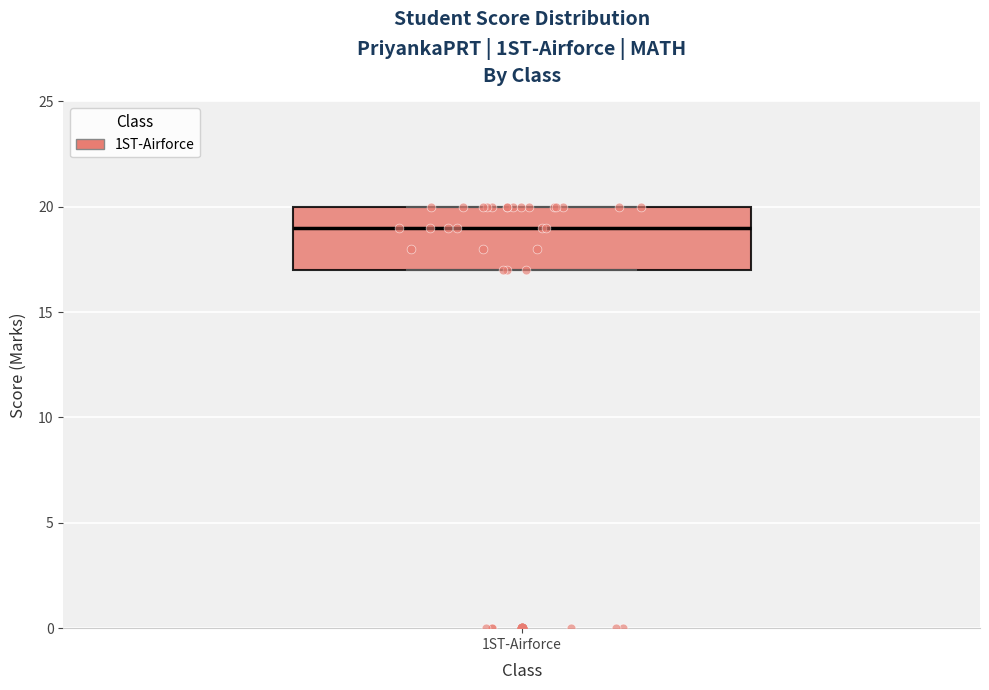

Where is the lower edge of the box for 1ST-Airforce on the y-axis? The values are not printed on the chart, so give them approximately, as read against the axis.

17